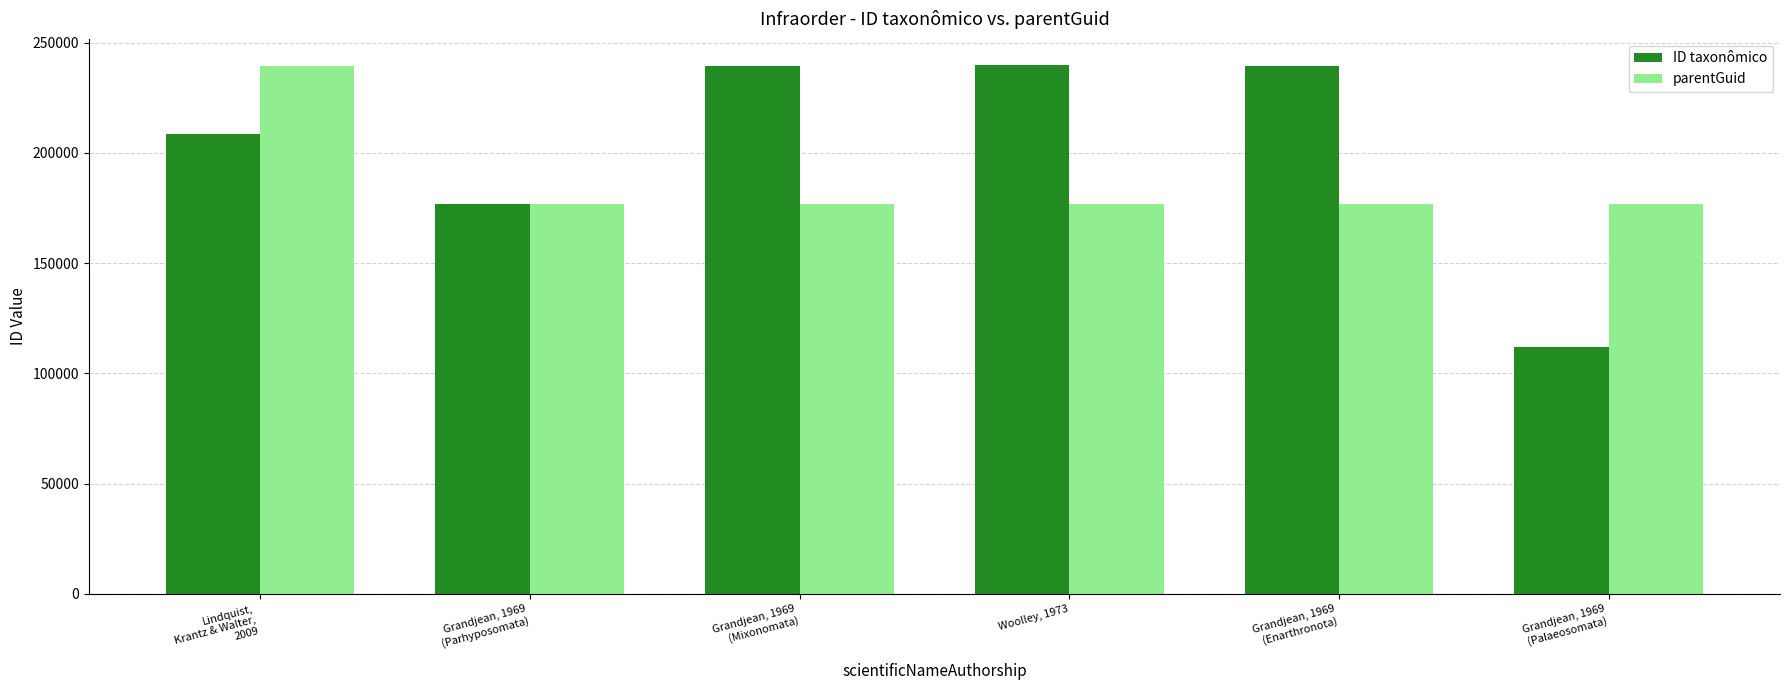

What is the minimum value for ID taxonômico?

111829